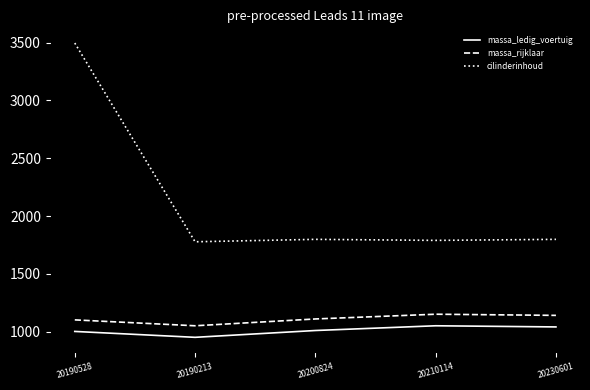

Does the chart have visible grid lines?

No